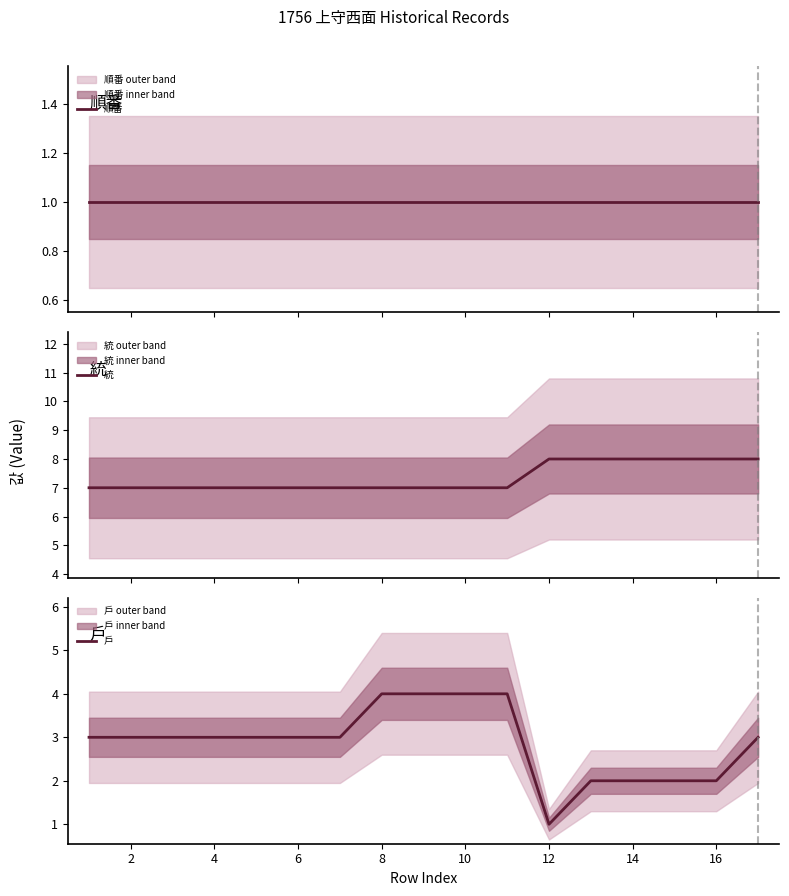

Reading left to right, list all the values displayed in this chart.

順番: 1	1	1	1	1	1	1	1	1	1	1	1	1	1	1	1	1
統: 7	7	7	7	7	7	7	7	7	7	7	8	8	8	8	8	8
戶: 3	3	3	3	3	3	3	4	4	4	4	1	2	2	2	2	3